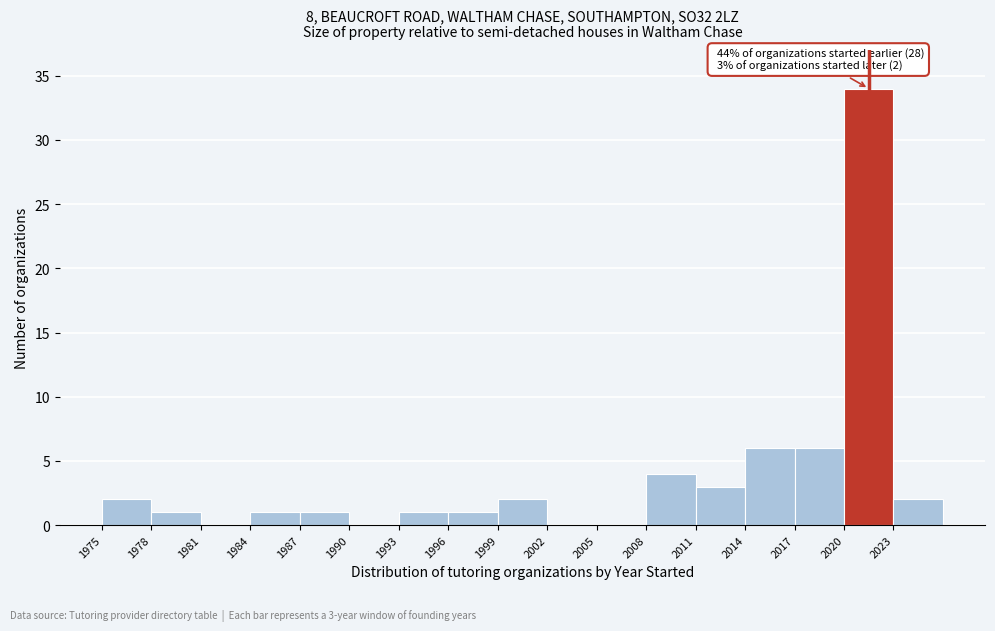

Which range on the x-axis has the tallest bar?

2020 to 2023